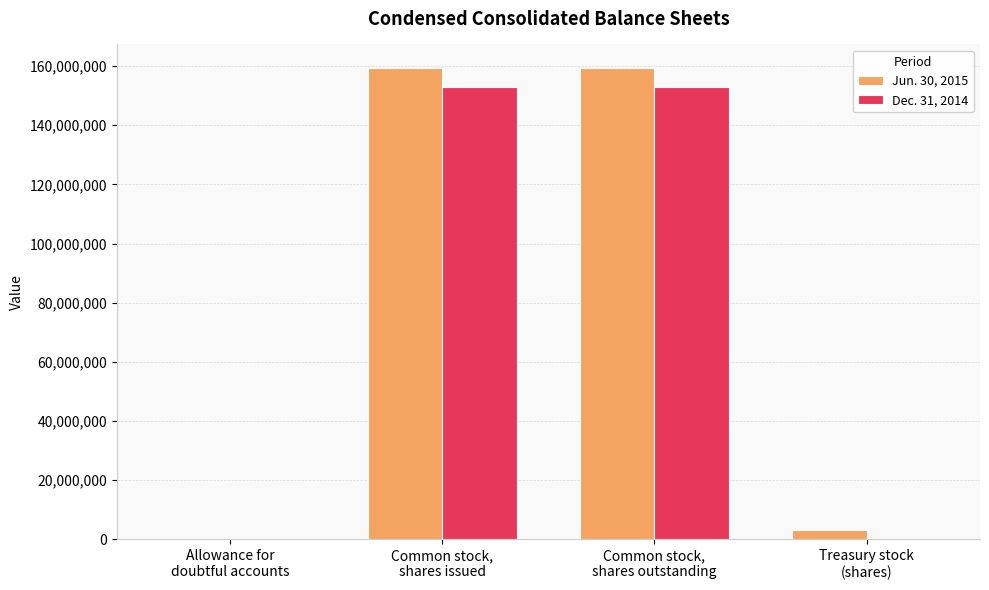

How many groups of bars are there?

4